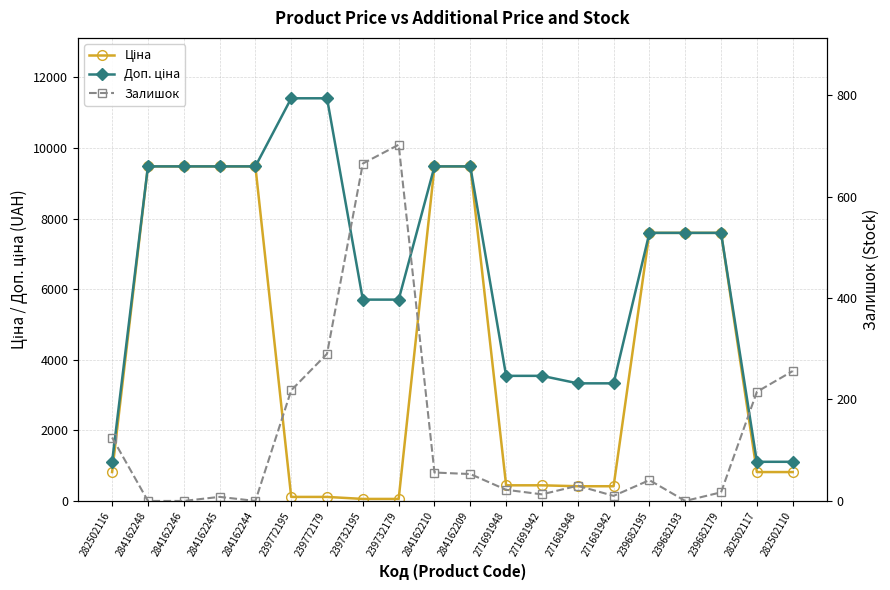

What is the average value of the Ціна series?

4209.4